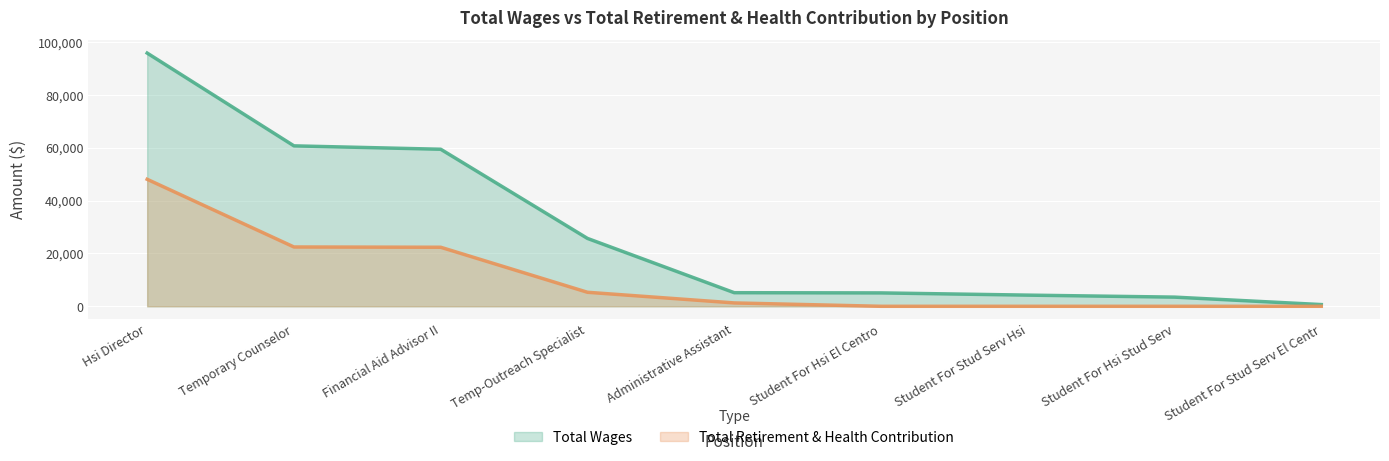

True or false: Total Wages and Total Retirement & Health Contribution cross at least once.

False